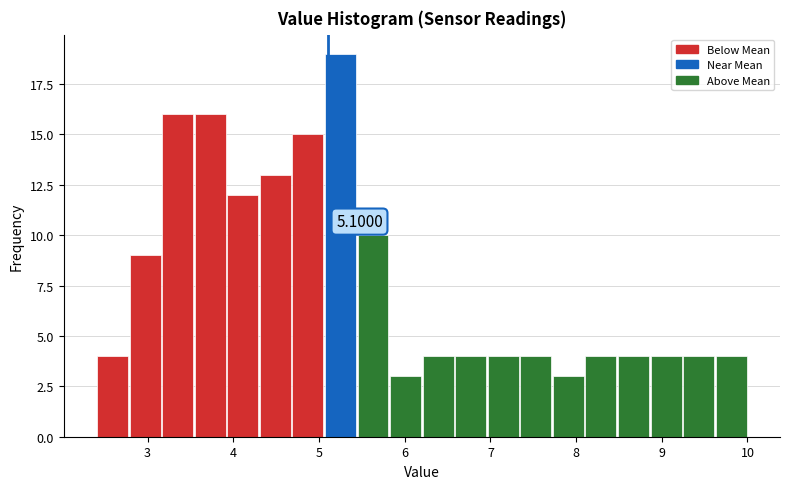

Read against the x-axis, roughly where is the centre of the tallest bar?

5.3